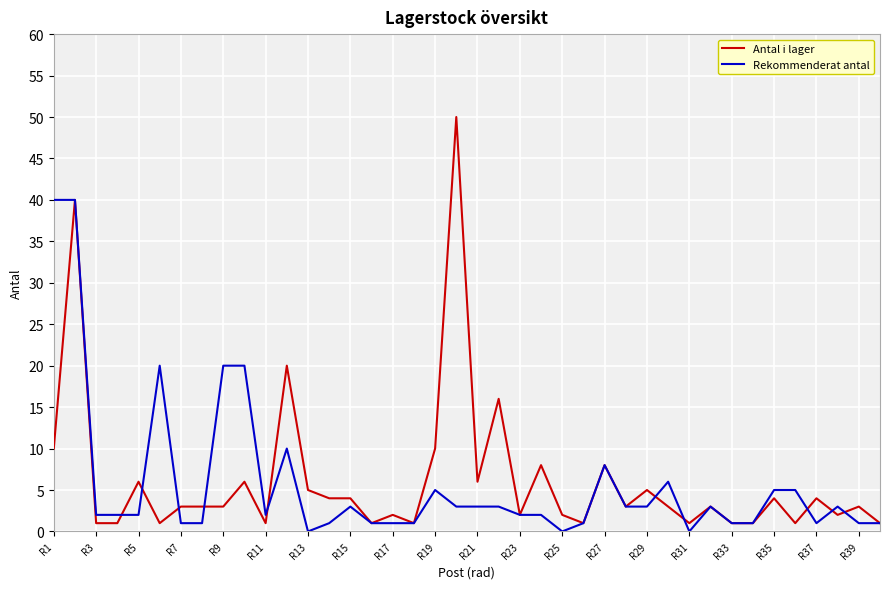

Which series has the largest total across all categories?

Antal i lager